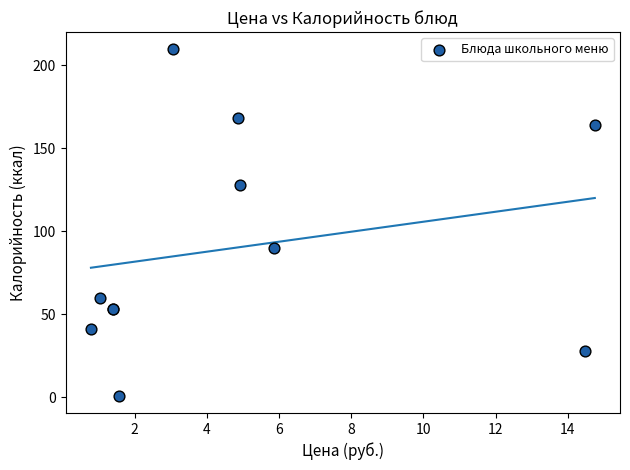

What Y value in the scatter plot is closest to 105?

89.8